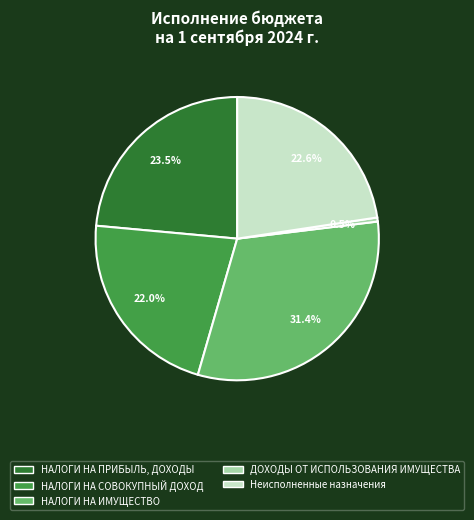

To the nearest percent, what percentage of the pie is НАЛОГИ НА СОВОКУПНЫЙ ДОХОД?

22%